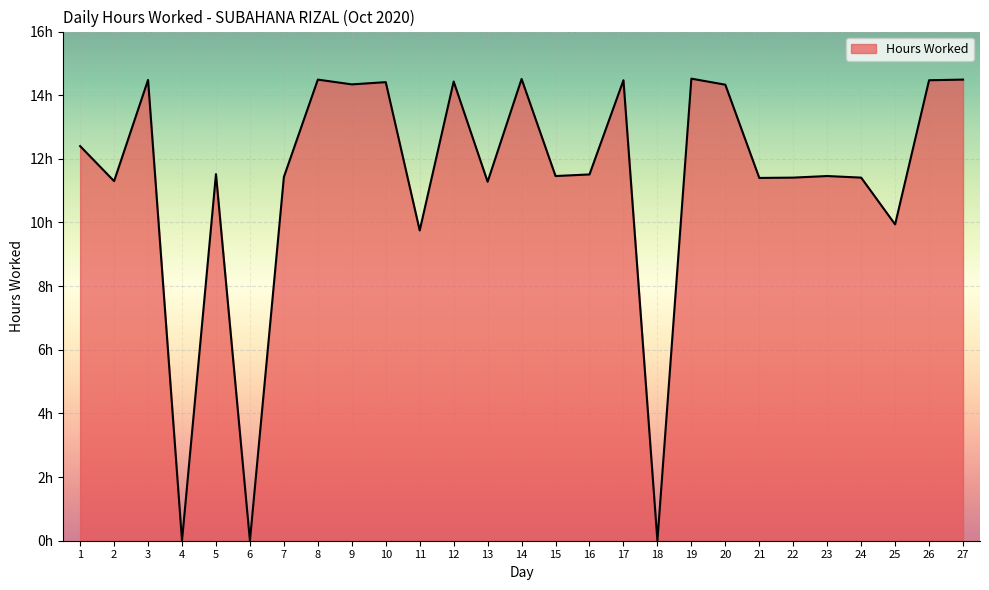

Is this an area chart (filled region under the line)?

Yes